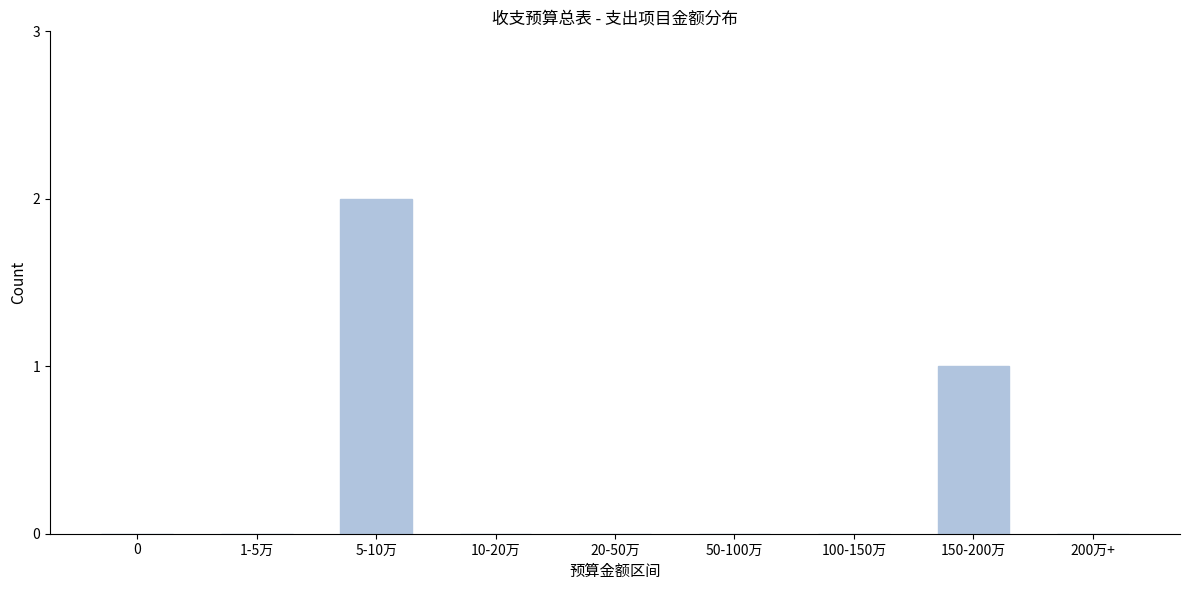

Reading right to left, transcribe all the data shown in this chart.

200万+=0	150-200万=1	100-150万=0	50-100万=0	20-50万=0	10-20万=0	5-10万=2	1-5万=0	0=0